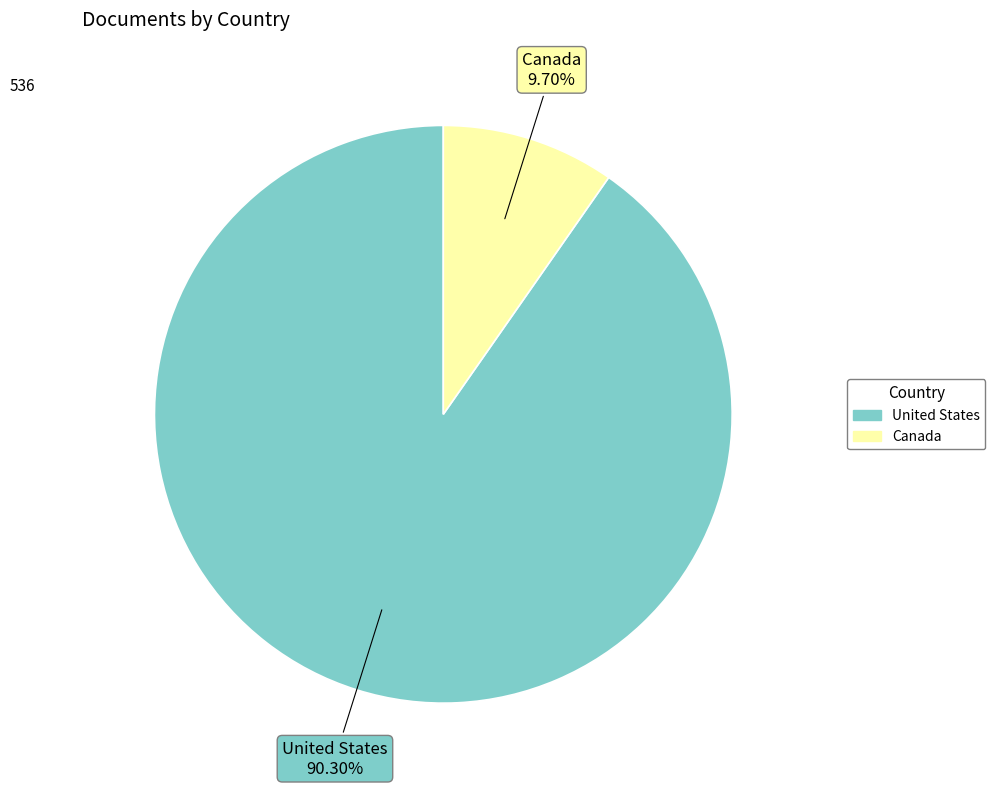

How many slices are in this pie chart?

2